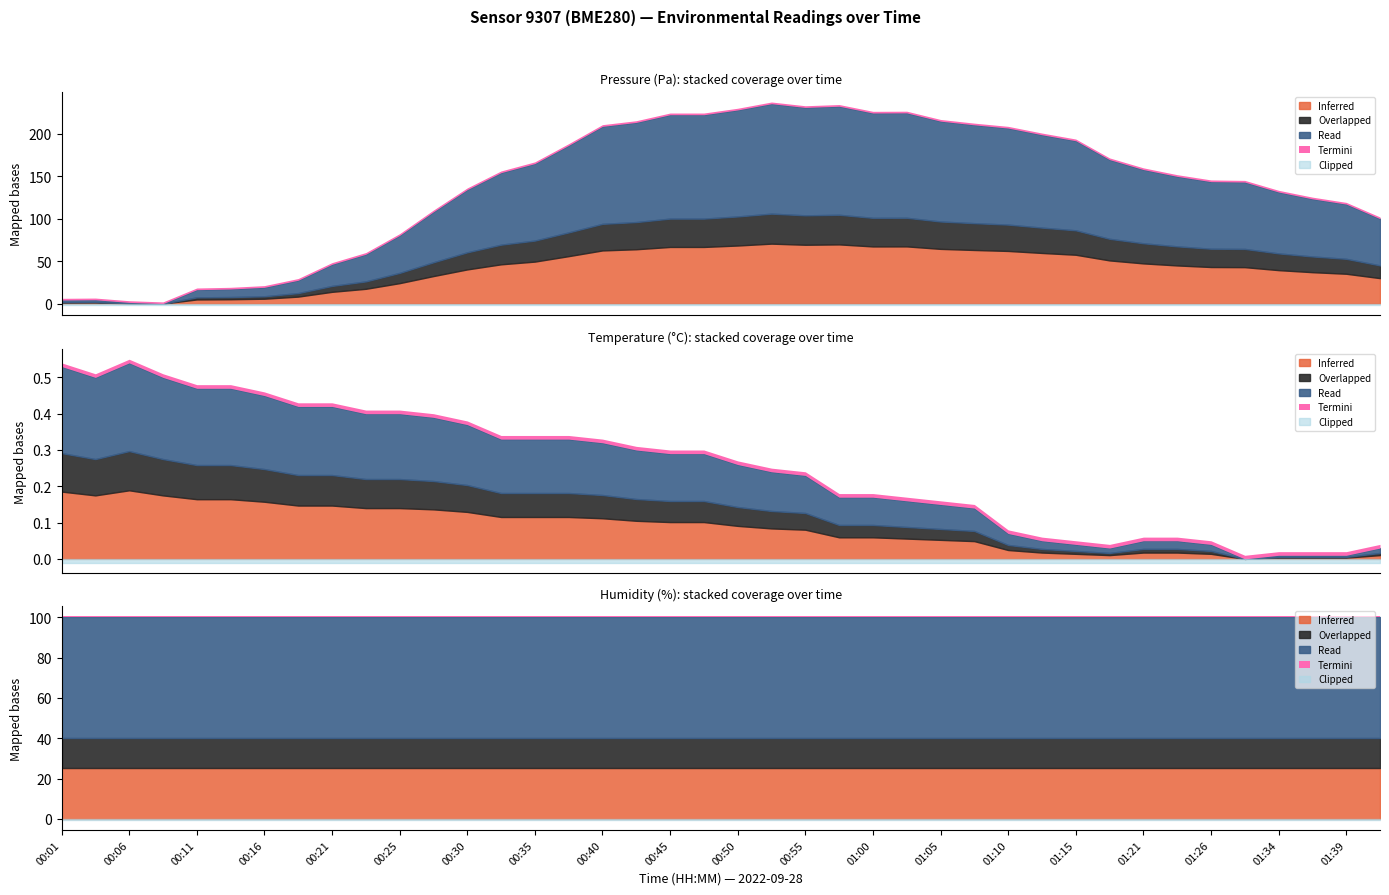

How many data points in pressure are above 97702?

20